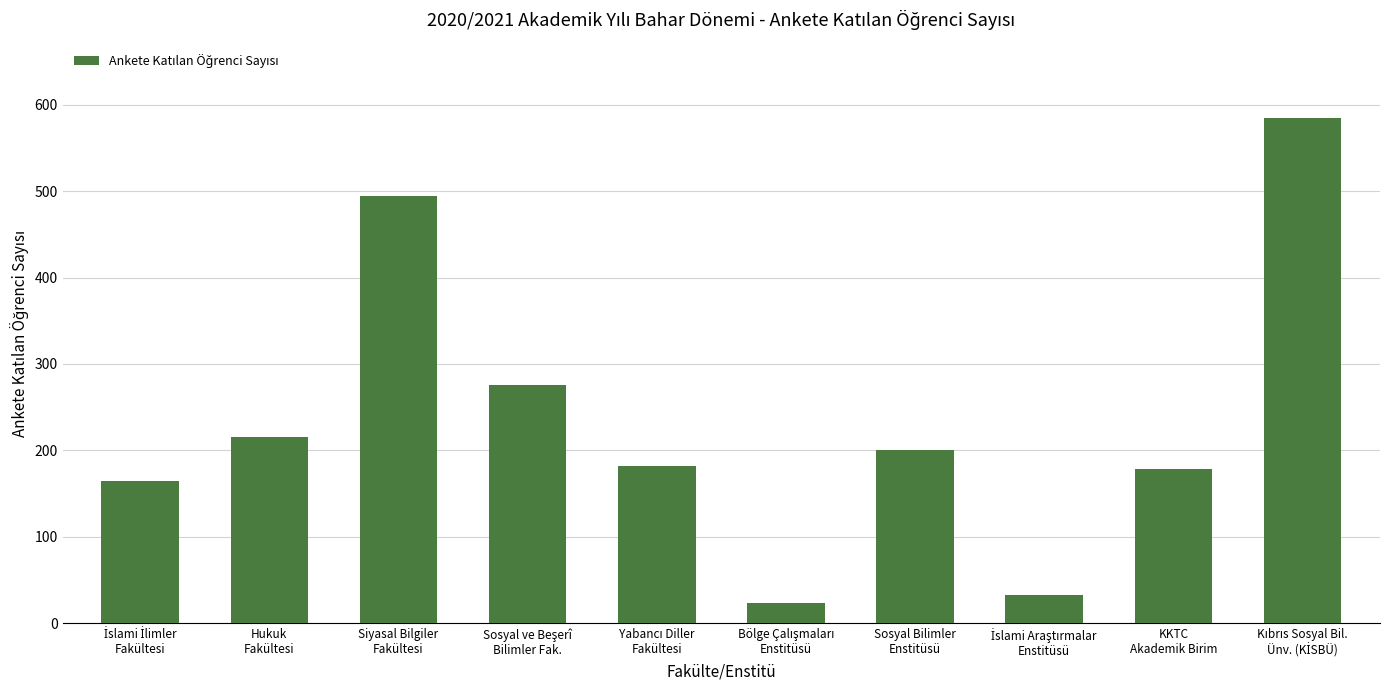

What is the smallest value displayed?

24